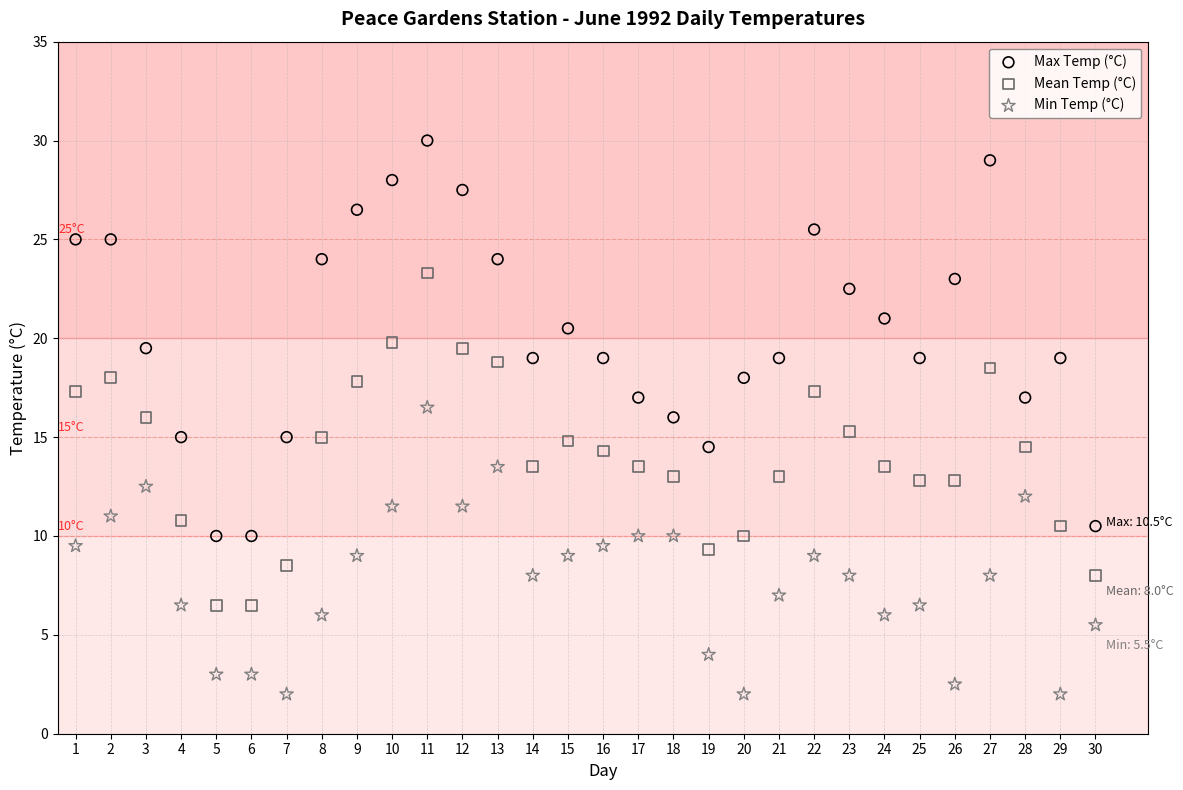

Which series contains the lowest Y value?

Min Temp (°C)